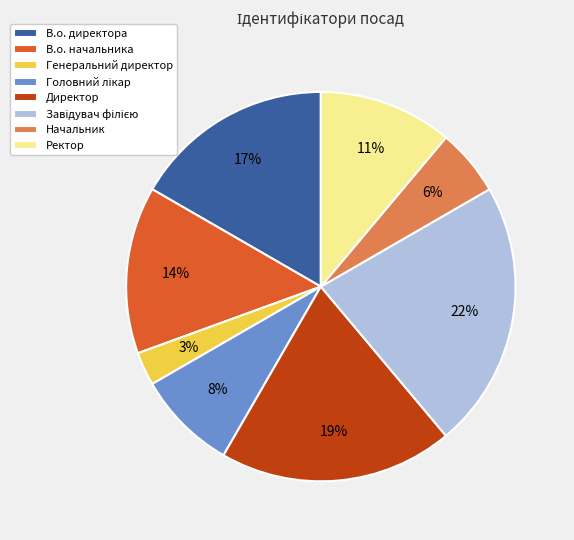

Between Директор and Генеральний директор, which is larger?

Директор